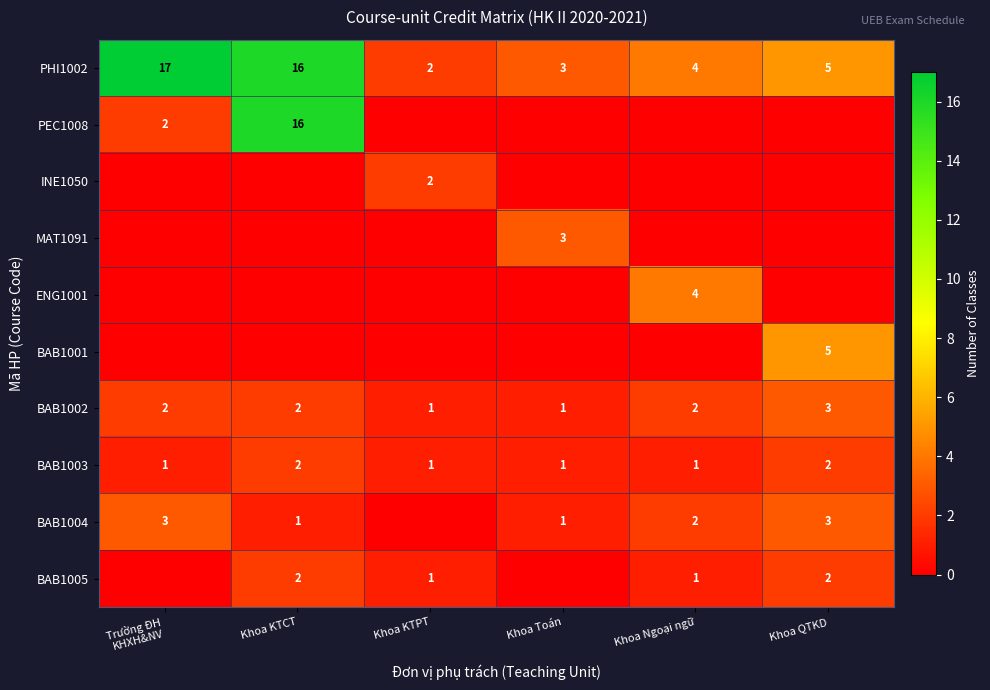

True or false: BAB1002 has a value of 2 at Khoa Ngoại ngữ.

True